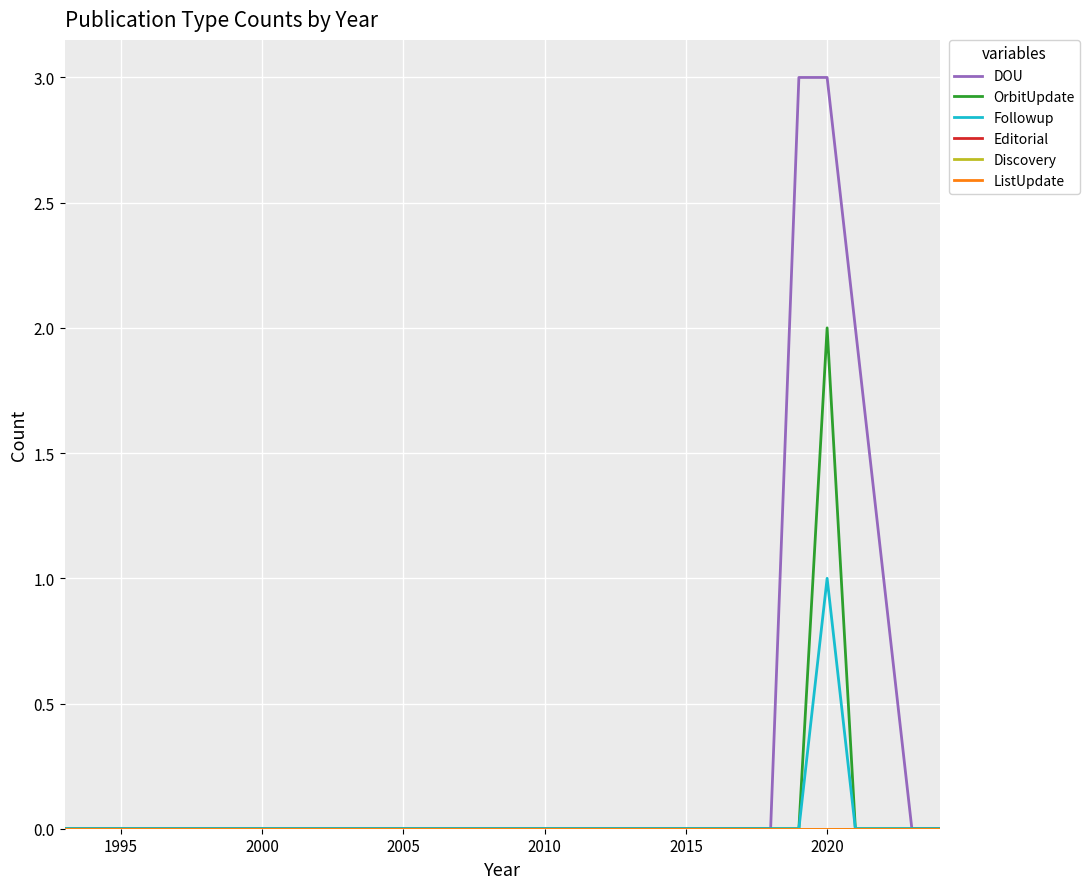

True or false: ListUpdate and Editorial cross at least once.

False